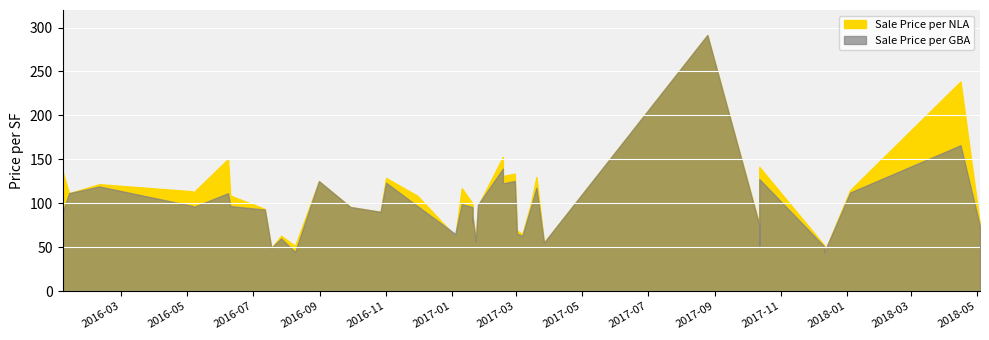

What is the difference between the highest and lowest values at 29?

1.3